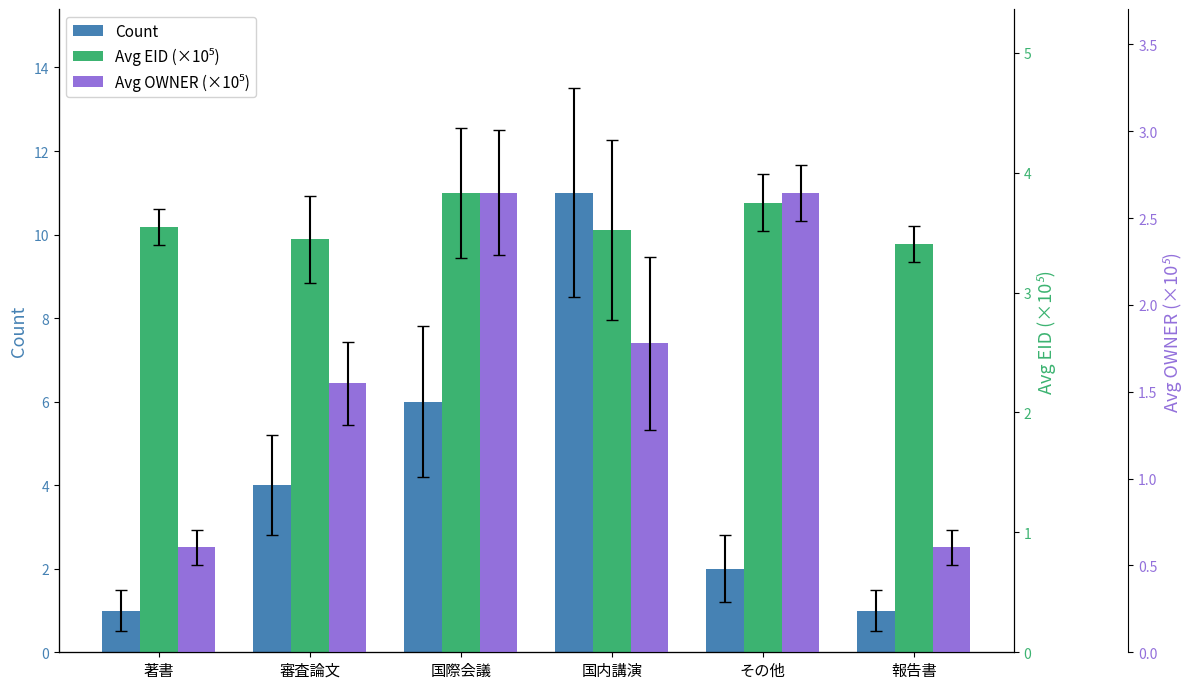

Which series has the largest total across all categories?

Count